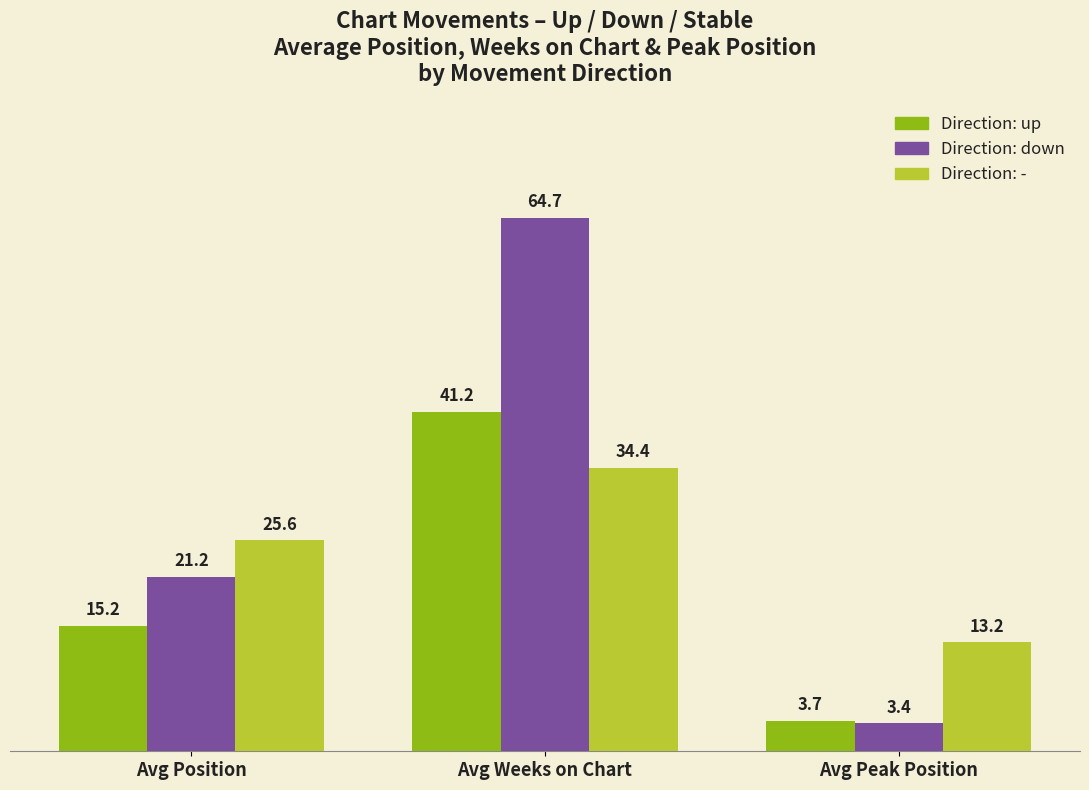

What is the difference between the highest and lowest values at Avg Weeks on Chart?

30.3